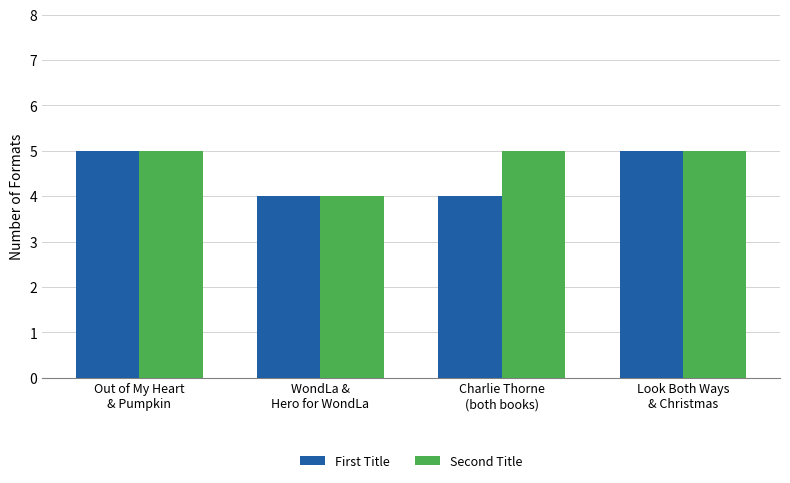

What is the maximum value for First Title?

5